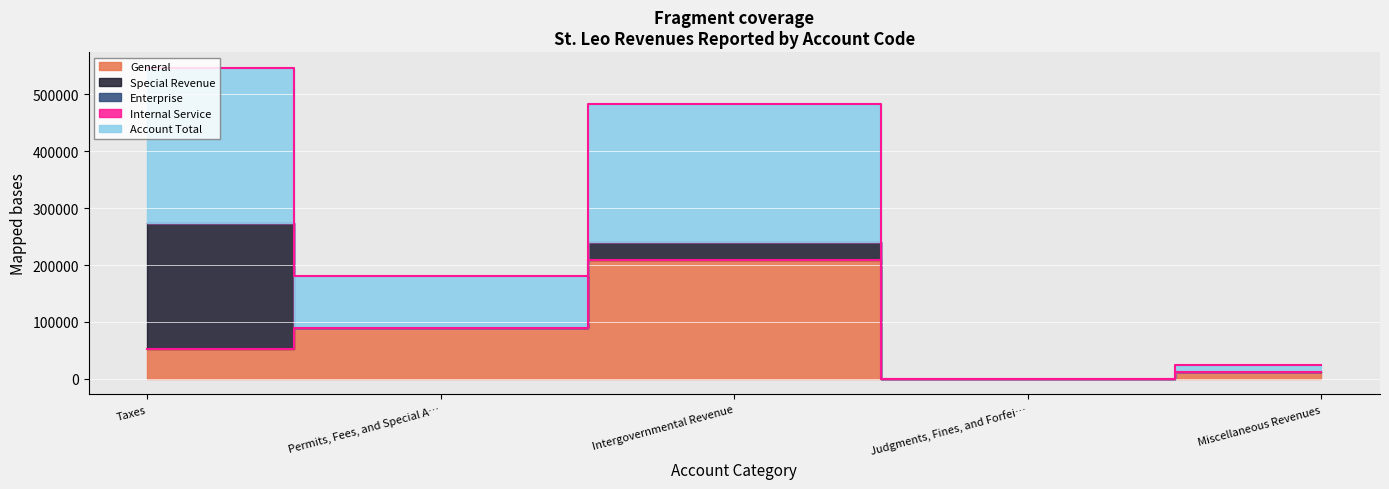

What are all the series names shown in the legend?

General, Special Revenue, Enterprise, Internal Service, Account Total